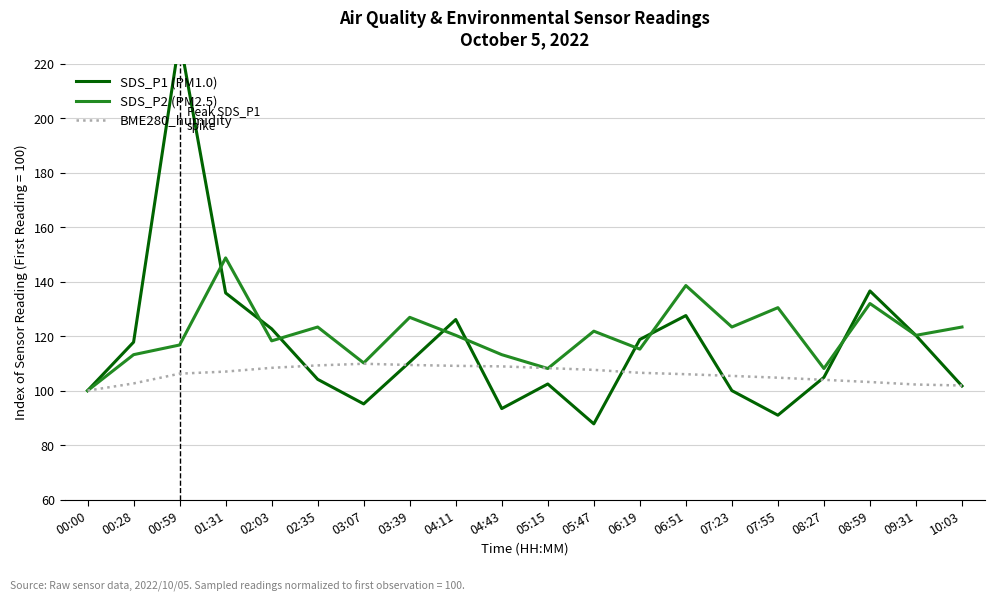

What is the maximum value for BME280_humidity?

109.9